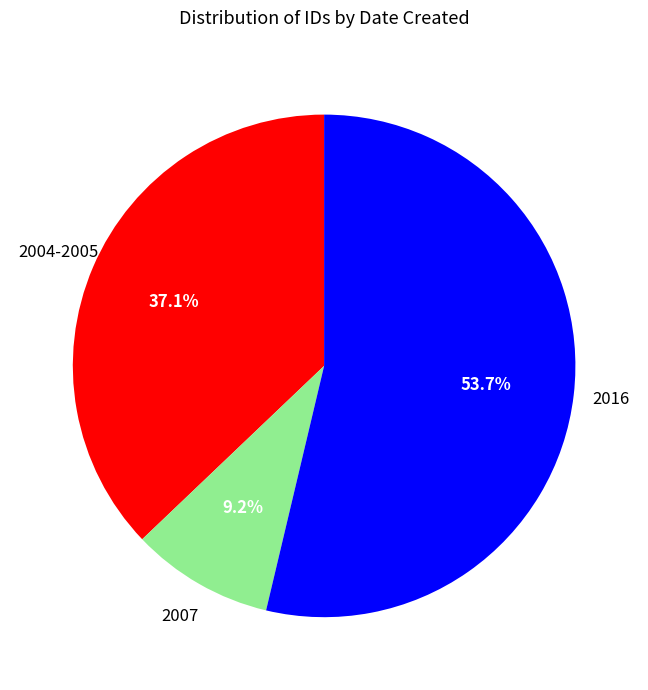

Combined, what portion of the pie is 2007 and 2016?

62.9%